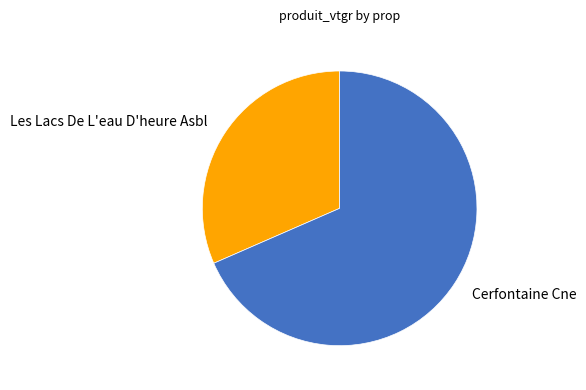

How many segments does this pie chart have?

2